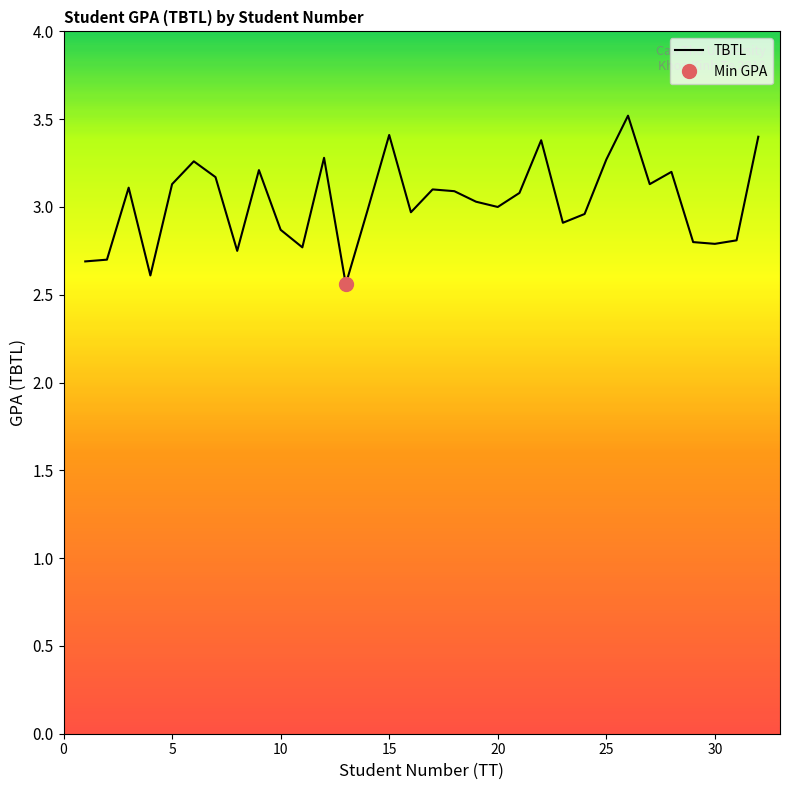

Rank the categories by value from lowest to highest.

13, 4, 1, 2, 8, 11, 30, 29, 31, 10, 23, 24, 16, 14, 20, 19, 21, 18, 17, 3, 5, 27, 7, 28, 9, 6, 25, 12, 22, 32, 15, 26